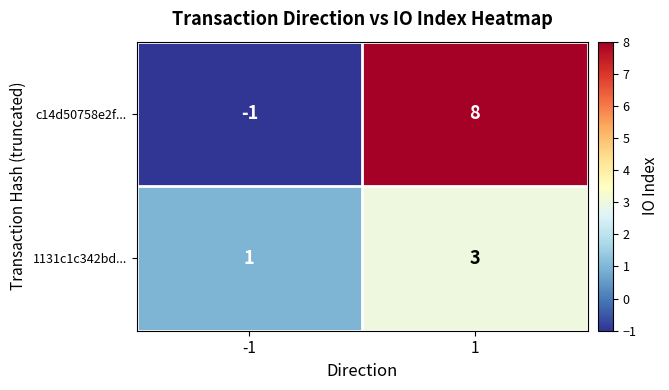

What is the highest value of the 1131c1c342bd... series?

3